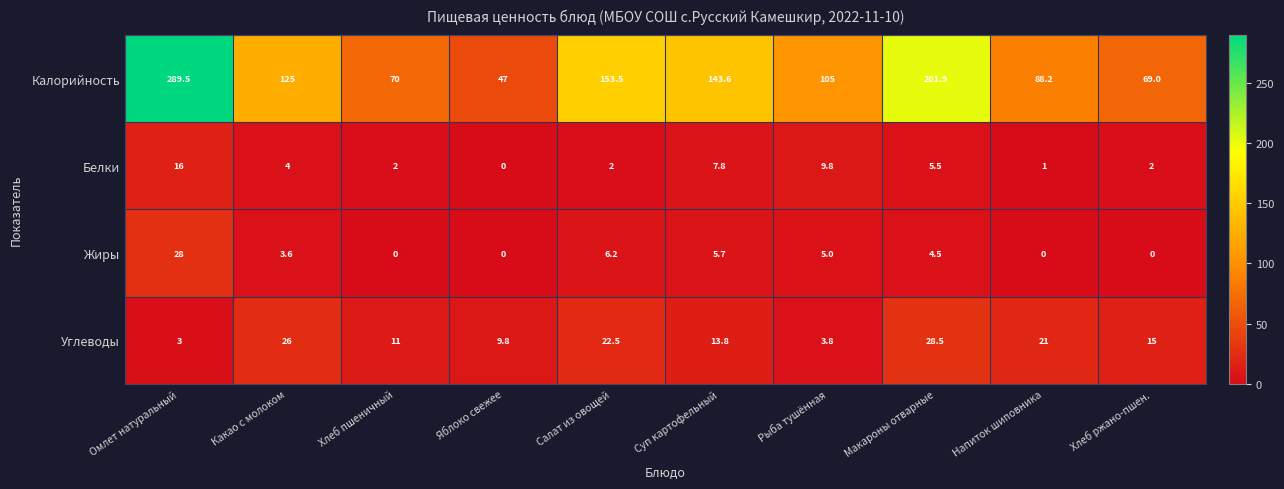

Is it true that Калорийность equals 69.0 at Хлеб ржано-пшен.?

True